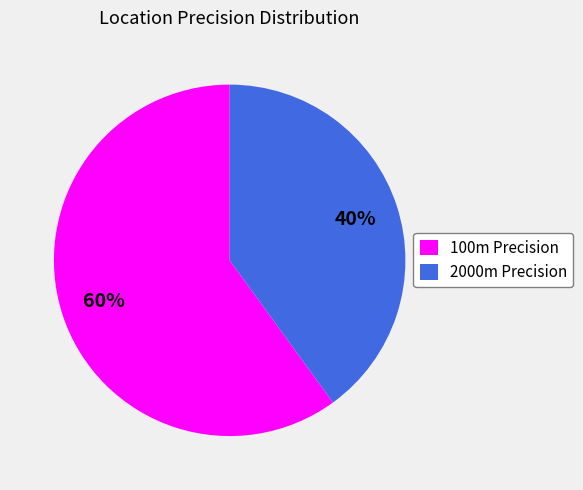

Is there any slice that represents more than half of the pie?

Yes